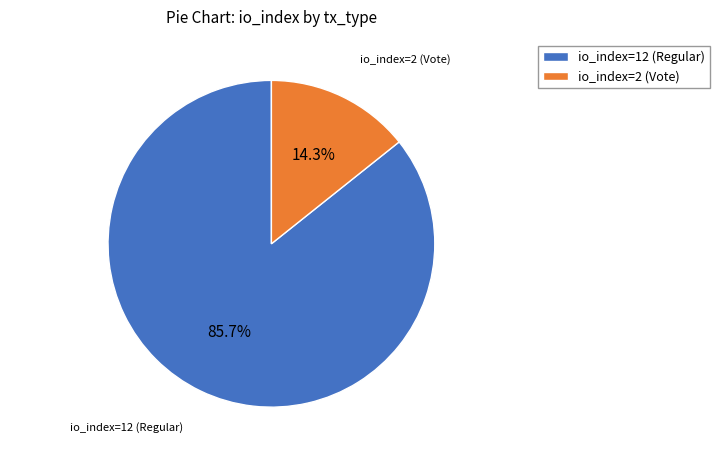

True or false: io_index=2 (Vote) accounts for 2% of the total.

False